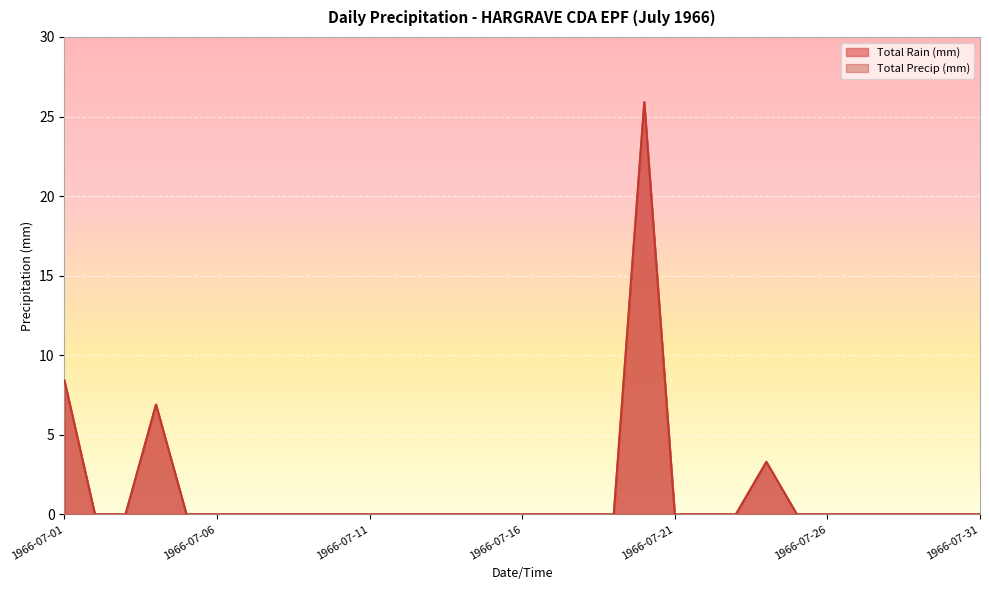

Is it true that Total Precip (mm) equals 0.0 at 1966-07-28?

True